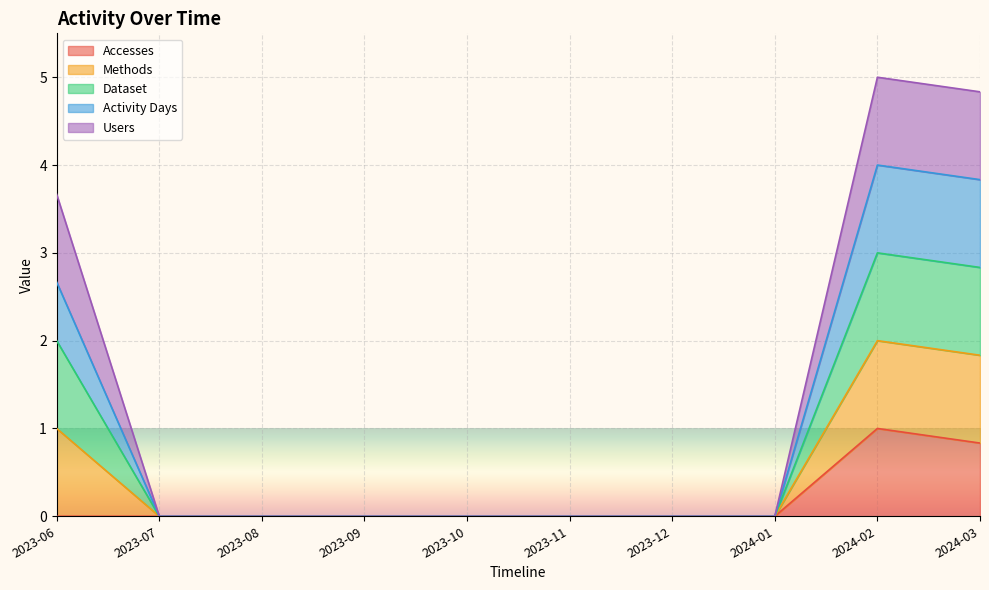

The Activity Days series shows 2.7 at 2023-06. True or false?

True